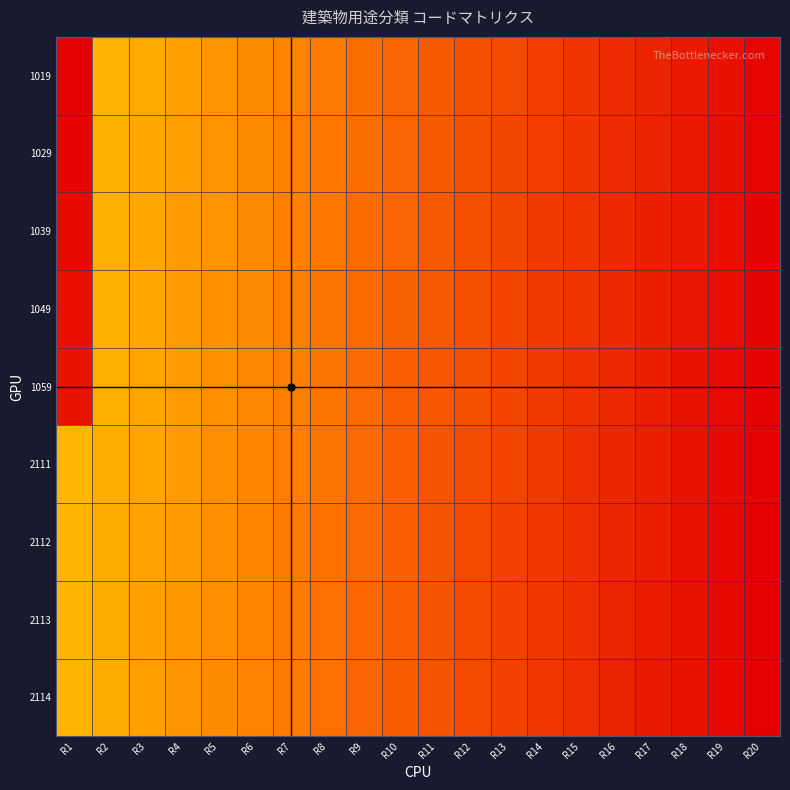

Reading left to right, extract all data points from this chart.

1019: R1=0.0	R2=0.8	R3=0.8	R4=0.8	R5=0.8	R6=0.8	R7=0.8	R8=0.8	R9=0.9	R10=0.9	R11=0.9	R12=0.9	R13=0.9	R14=0.9	R15=0.9	R16=0.9	R17=1.0	R18=1.0	R19=1.0	R20=1.0
1029: R1=0.0	R2=0.8	R3=0.8	R4=0.8	R5=0.8	R6=0.8	R7=0.8	R8=0.8	R9=0.9	R10=0.9	R11=0.9	R12=0.9	R13=0.9	R14=0.9	R15=0.9	R16=0.9	R17=1.0	R18=1.0	R19=1.0	R20=1.0
1039: R1=0.0	R2=0.8	R3=0.8	R4=0.8	R5=0.8	R6=0.8	R7=0.8	R8=0.8	R9=0.9	R10=0.9	R11=0.9	R12=0.9	R13=0.9	R14=0.9	R15=0.9	R16=0.9	R17=1.0	R18=1.0	R19=1.0	R20=1.0
1049: R1=0.0	R2=0.8	R3=0.8	R4=0.8	R5=0.8	R6=0.8	R7=0.8	R8=0.8	R9=0.9	R10=0.9	R11=0.9	R12=0.9	R13=0.9	R14=0.9	R15=0.9	R16=0.9	R17=1.0	R18=1.0	R19=1.0	R20=1.0
1059: R1=0.0	R2=0.8	R3=0.8	R4=0.8	R5=0.8	R6=0.8	R7=0.8	R8=0.8	R9=0.9	R10=0.9	R11=0.9	R12=0.9	R13=0.9	R14=0.9	R15=0.9	R16=0.9	R17=1.0	R18=1.0	R19=1.0	R20=1.0
2111: R1=0.8	R2=0.8	R3=0.8	R4=0.8	R5=0.8	R6=0.8	R7=0.8	R8=0.8	R9=0.9	R10=0.9	R11=0.9	R12=0.9	R13=0.9	R14=0.9	R15=0.9	R16=0.9	R17=1.0	R18=1.0	R19=1.0	R20=1.0
2112: R1=0.8	R2=0.8	R3=0.8	R4=0.8	R5=0.8	R6=0.8	R7=0.8	R8=0.9	R9=0.9	R10=0.9	R11=0.9	R12=0.9	R13=0.9	R14=0.9	R15=0.9	R16=0.9	R17=1.0	R18=1.0	R19=1.0	R20=1.0
2113: R1=0.8	R2=0.8	R3=0.8	R4=0.8	R5=0.8	R6=0.8	R7=0.8	R8=0.9	R9=0.9	R10=0.9	R11=0.9	R12=0.9	R13=0.9	R14=0.9	R15=0.9	R16=1.0	R17=1.0	R18=1.0	R19=1.0	R20=1.0
2114: R1=0.8	R2=0.8	R3=0.8	R4=0.8	R5=0.8	R6=0.8	R7=0.8	R8=0.9	R9=0.9	R10=0.9	R11=0.9	R12=0.9	R13=0.9	R14=0.9	R15=0.9	R16=1.0	R17=1.0	R18=1.0	R19=1.0	R20=1.0